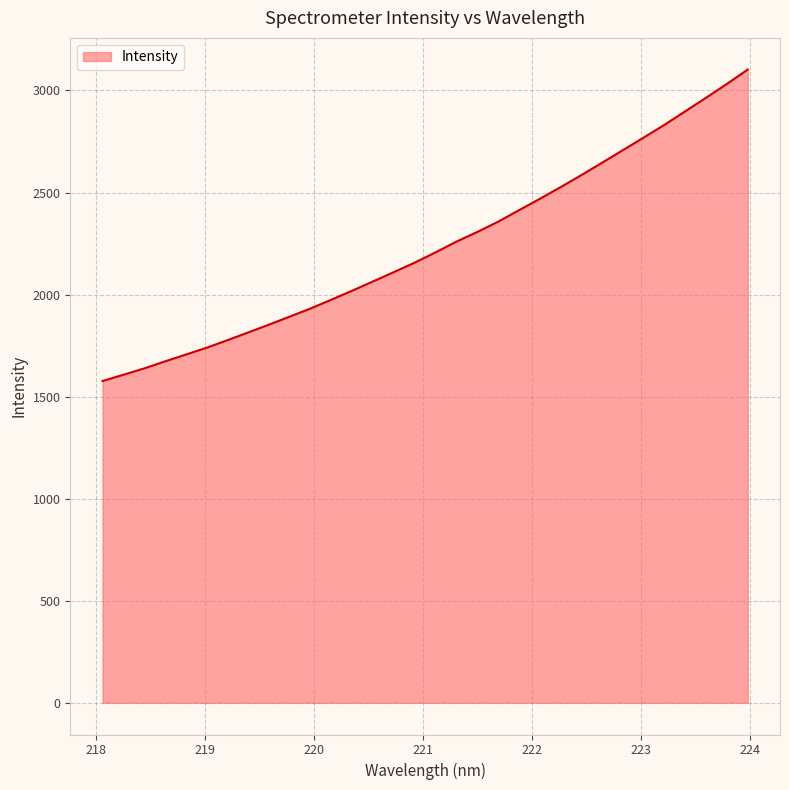

How many values exceed 2207?

16